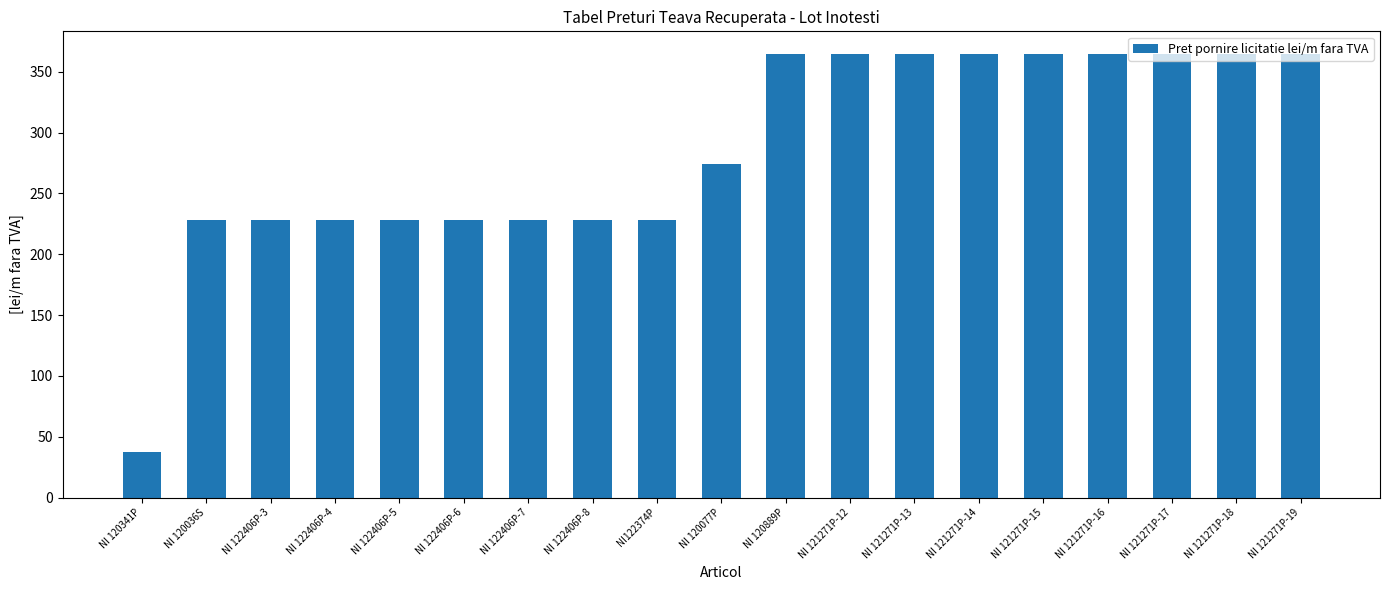

What is the sum of all values?

5420.7